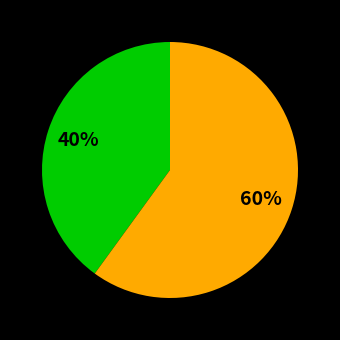

To the nearest percent, what is the average slice percentage?

50%